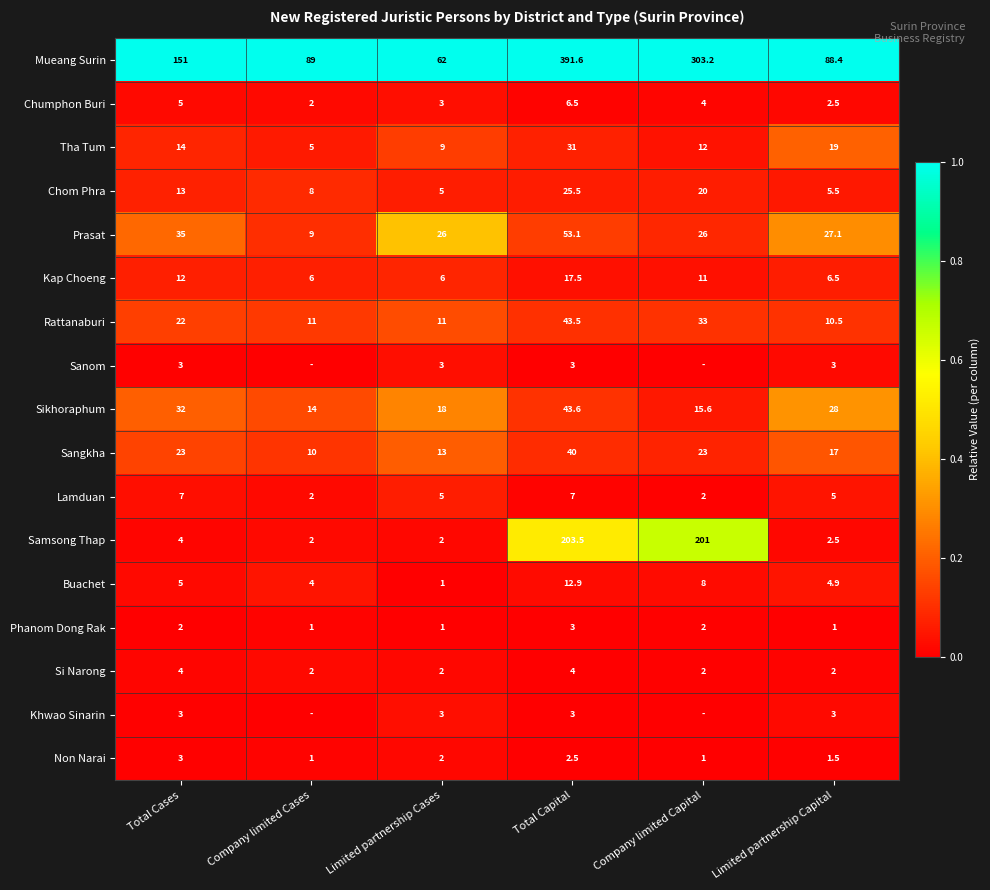

Is it true that Lamduan equals 8.2 at Limited partnership Cases?

False